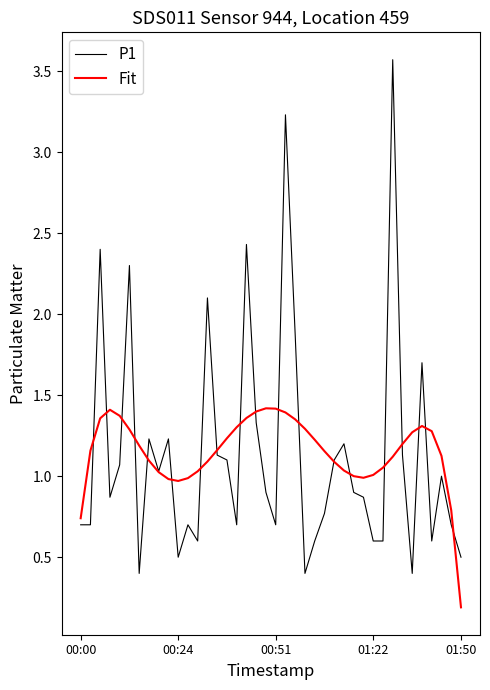

Rank the series by their maximum value, from highest to lowest.

P1, Fit